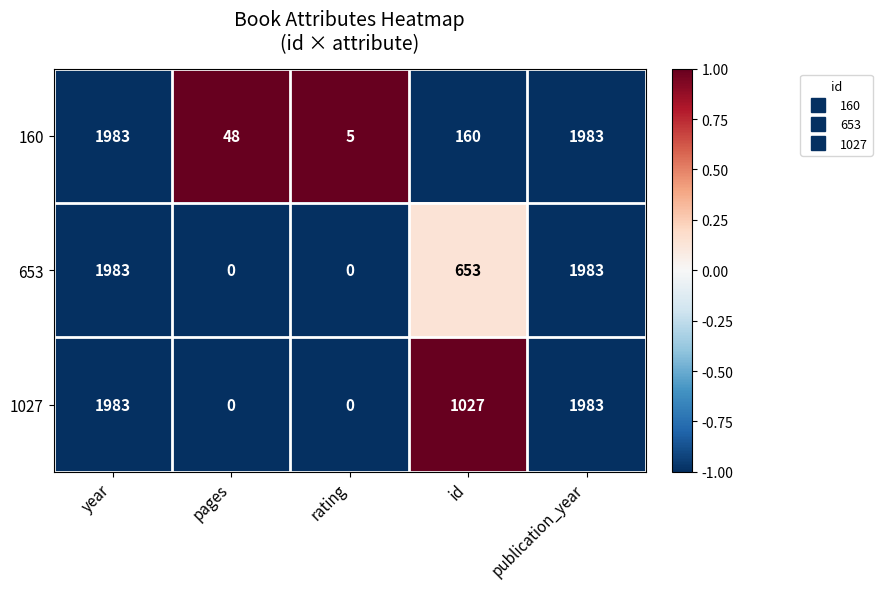

What is the maximum value for 160?

1983